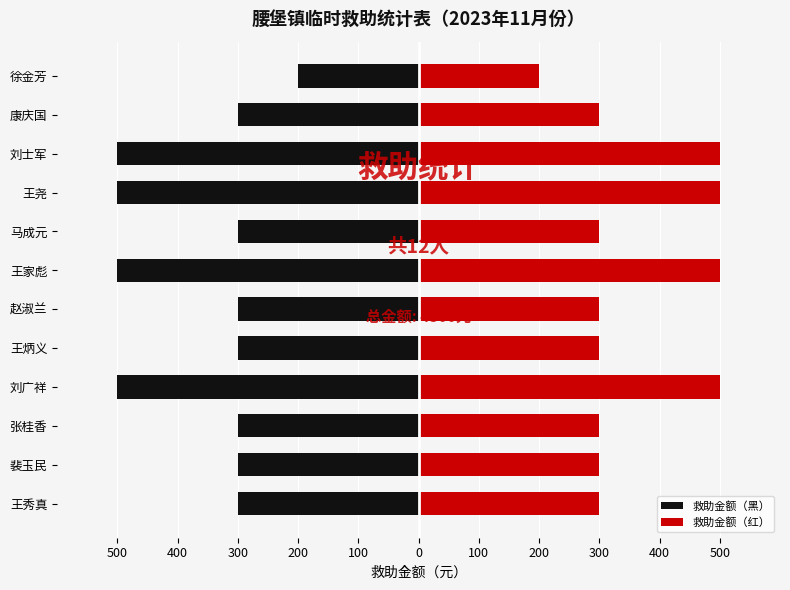

How many bars are there in each group?

2